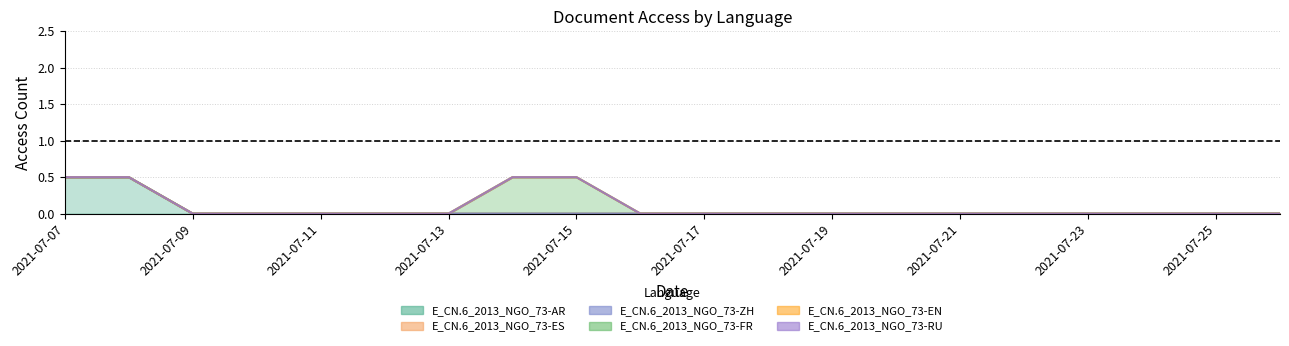

Where is E_CN.6_2013_NGO_73-ZH nearest to the value 0?

2021-07-07